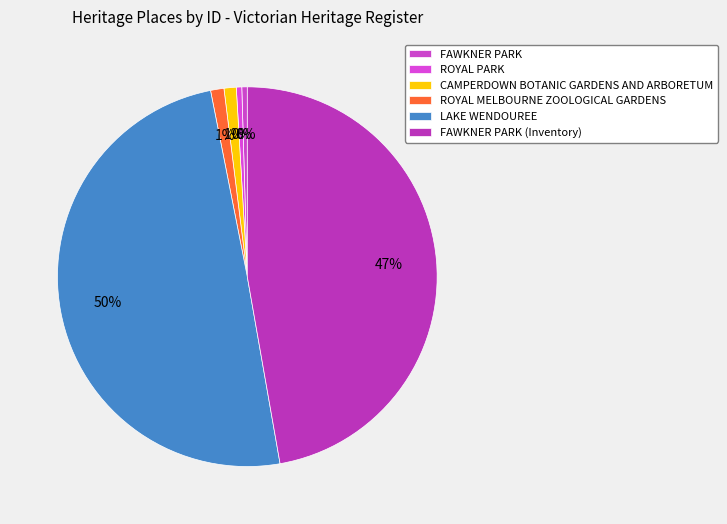

Count the number of slices in the pie.

6